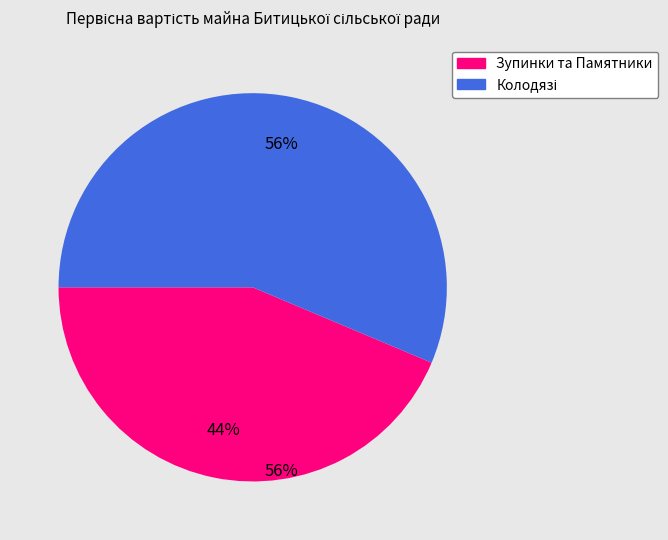

Is it true that Колодязь Лісова 32 is 9% of the pie?

False